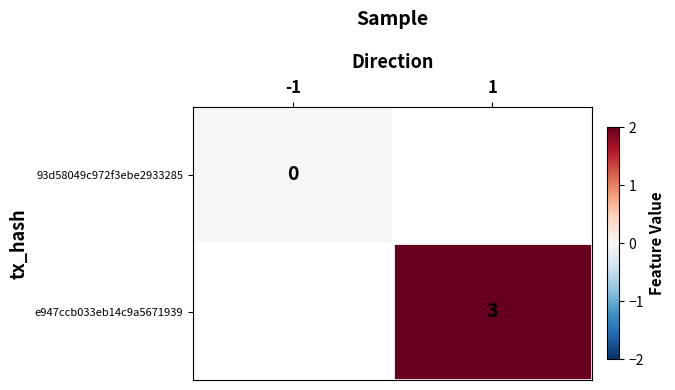

True or false: e947ccb033eb14c9a5671939 has a value of 1.6 at 1.

False